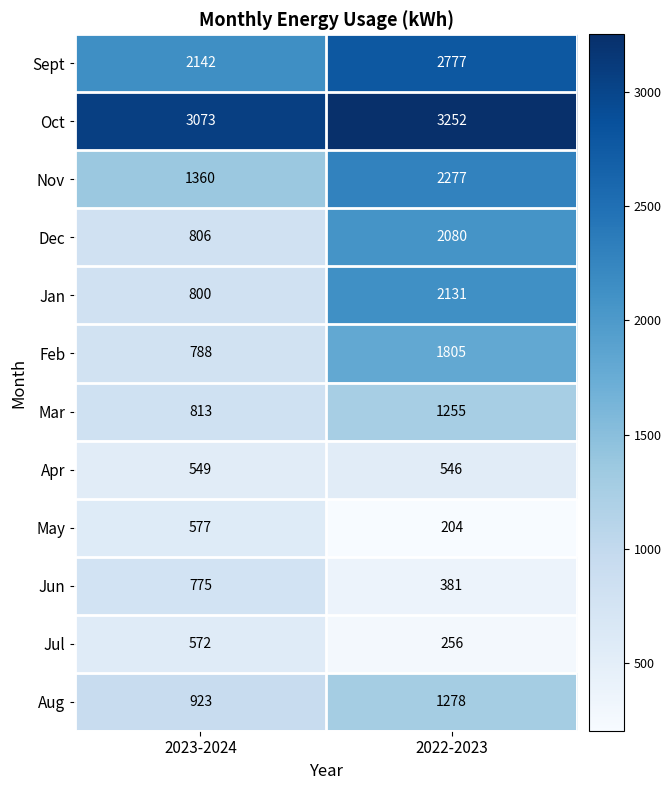

The value of May at 2022-2023 is 204. True or false?

True